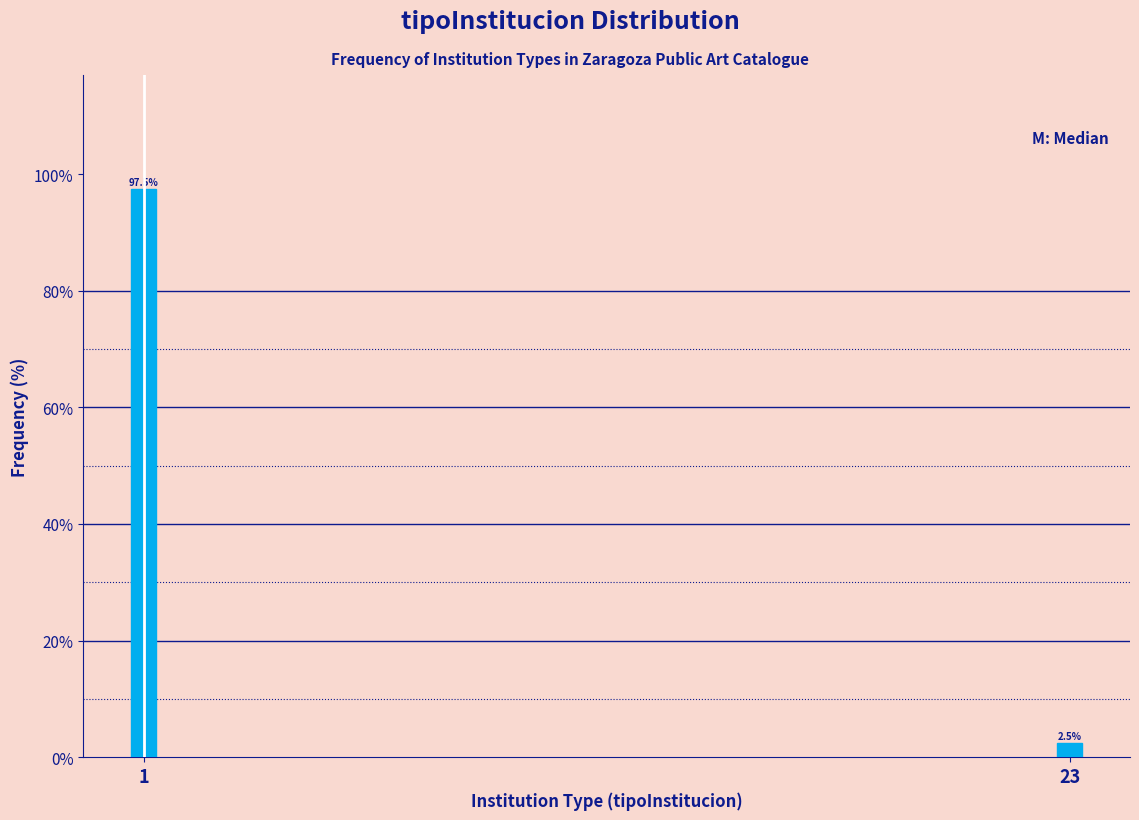

Reading right to left, transcribe all the data shown in this chart.

2.5	97.5